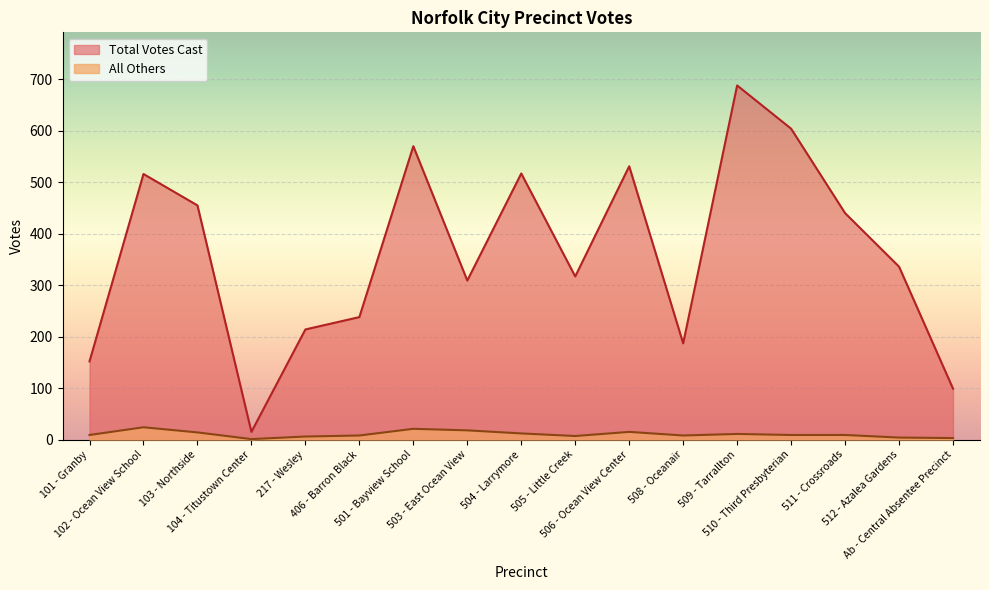

At which label does All Others first exceed 9?

102 - Ocean View School